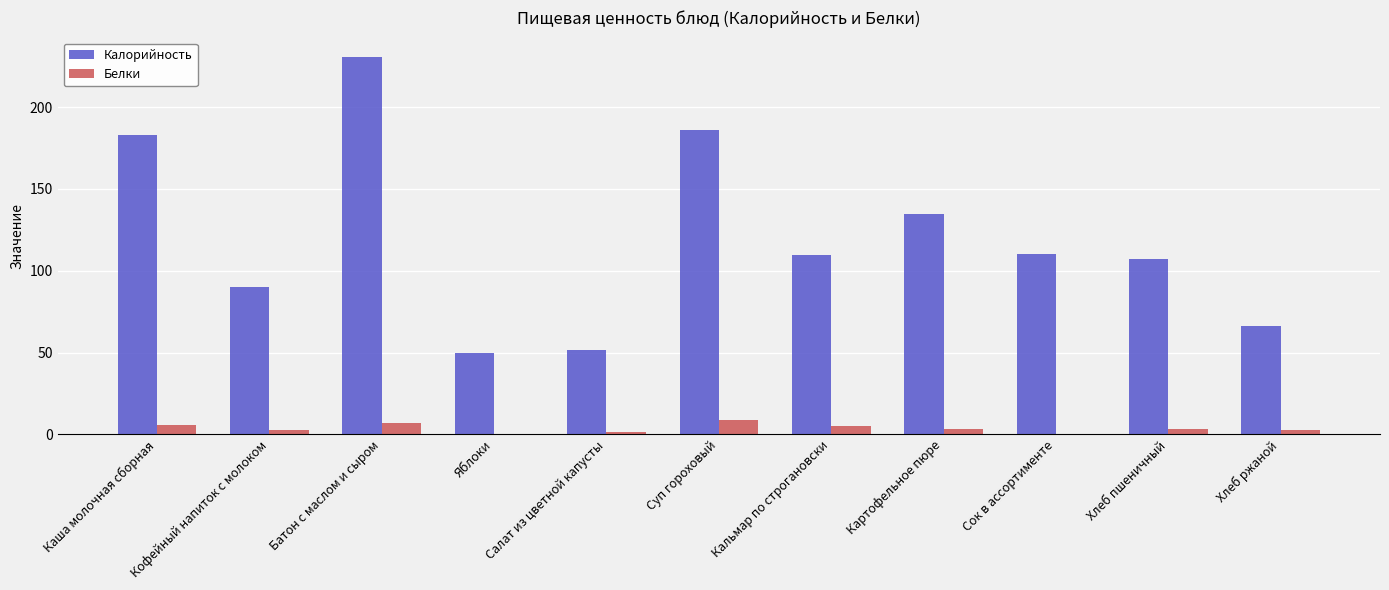

How many data points does each series have?

11